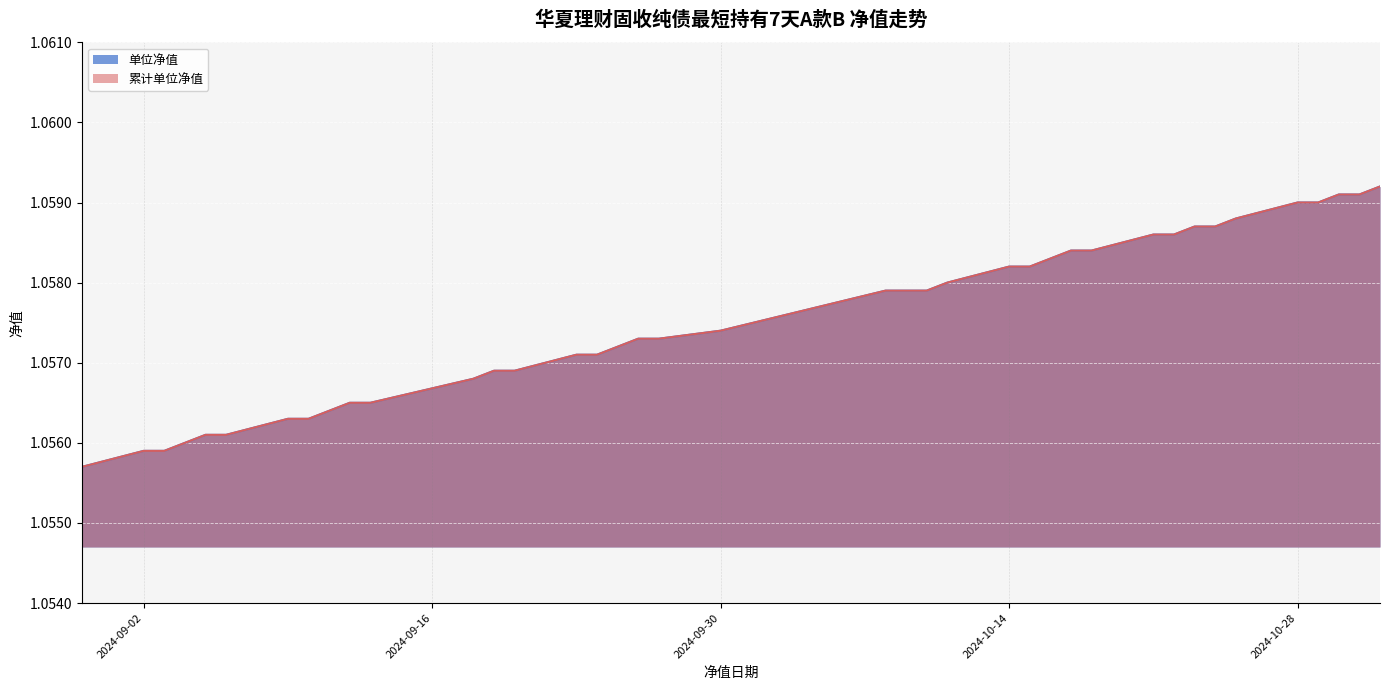

Rank the series by their maximum value, from lowest to highest.

单位净值, 累计单位净值